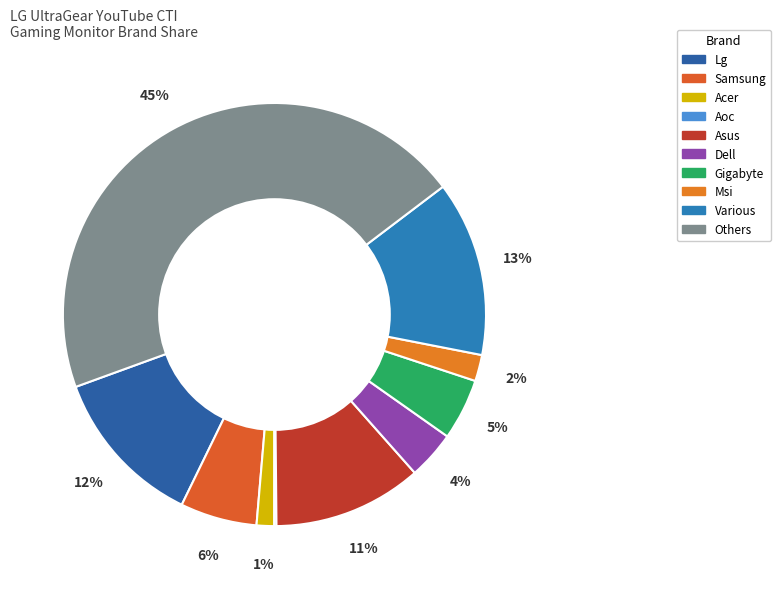

Is there any slice that represents more than half of the pie?

No